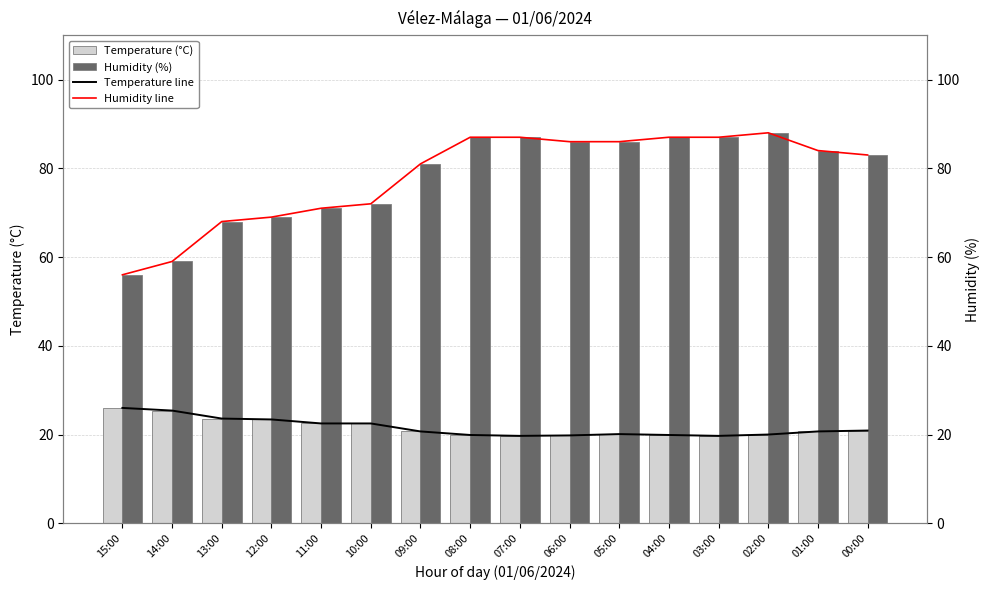

What is the sum of all Humidity line values?

1251.0